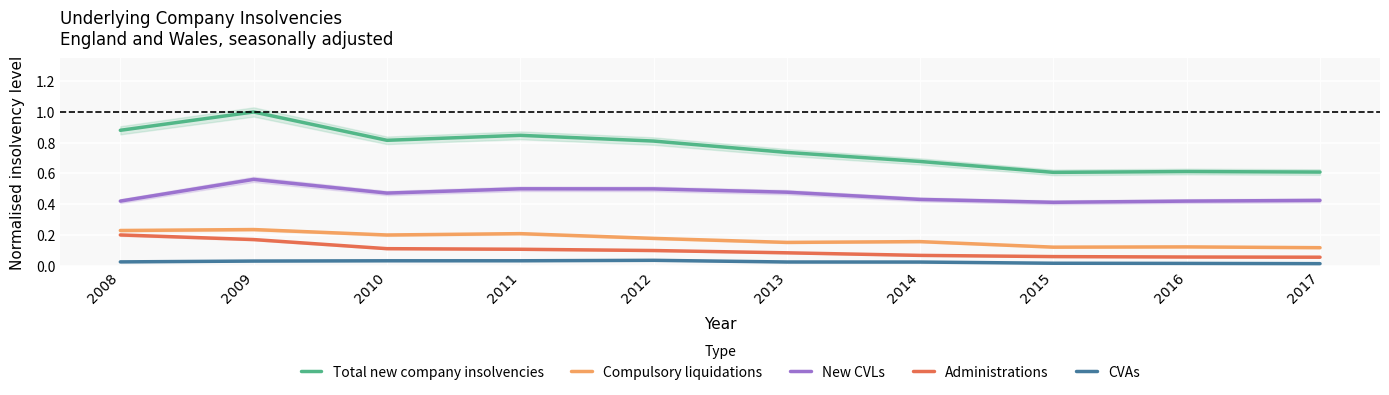

Reading left to right, transcribe all the data shown in this chart.

Total new company insolvencies: 2008=0.9	2009=1.0	2010=0.8	2011=0.8	2012=0.8	2013=0.7	2014=0.7	2015=0.6	2016=0.6	2017=0.6
Compulsory liquidations: 2008=0.2	2009=0.2	2010=0.2	2011=0.2	2012=0.2	2013=0.2	2014=0.2	2015=0.1	2016=0.1	2017=0.1
New CVLs: 2008=0.4	2009=0.6	2010=0.5	2011=0.5	2012=0.5	2013=0.5	2014=0.4	2015=0.4	2016=0.4	2017=0.4
Administrations: 2008=0.2	2009=0.2	2010=0.1	2011=0.1	2012=0.1	2013=0.1	2014=0.1	2015=0.1	2016=0.1	2017=0.1
CVAs: 2008=0.0	2009=0.0	2010=0.0	2011=0.0	2012=0.0	2013=0.0	2014=0.0	2015=0.0	2016=0.0	2017=0.0